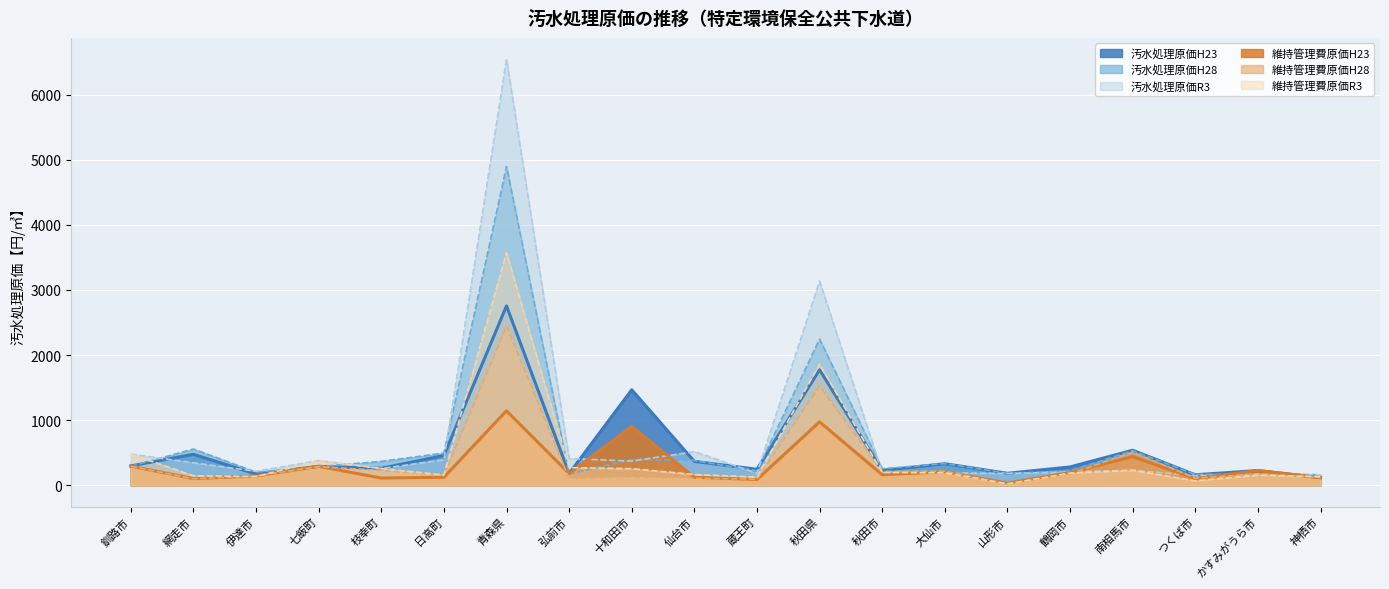

True or false: 汚水処理原価H23_line and 汚水処理原価R3_line intersect in this chart.

True